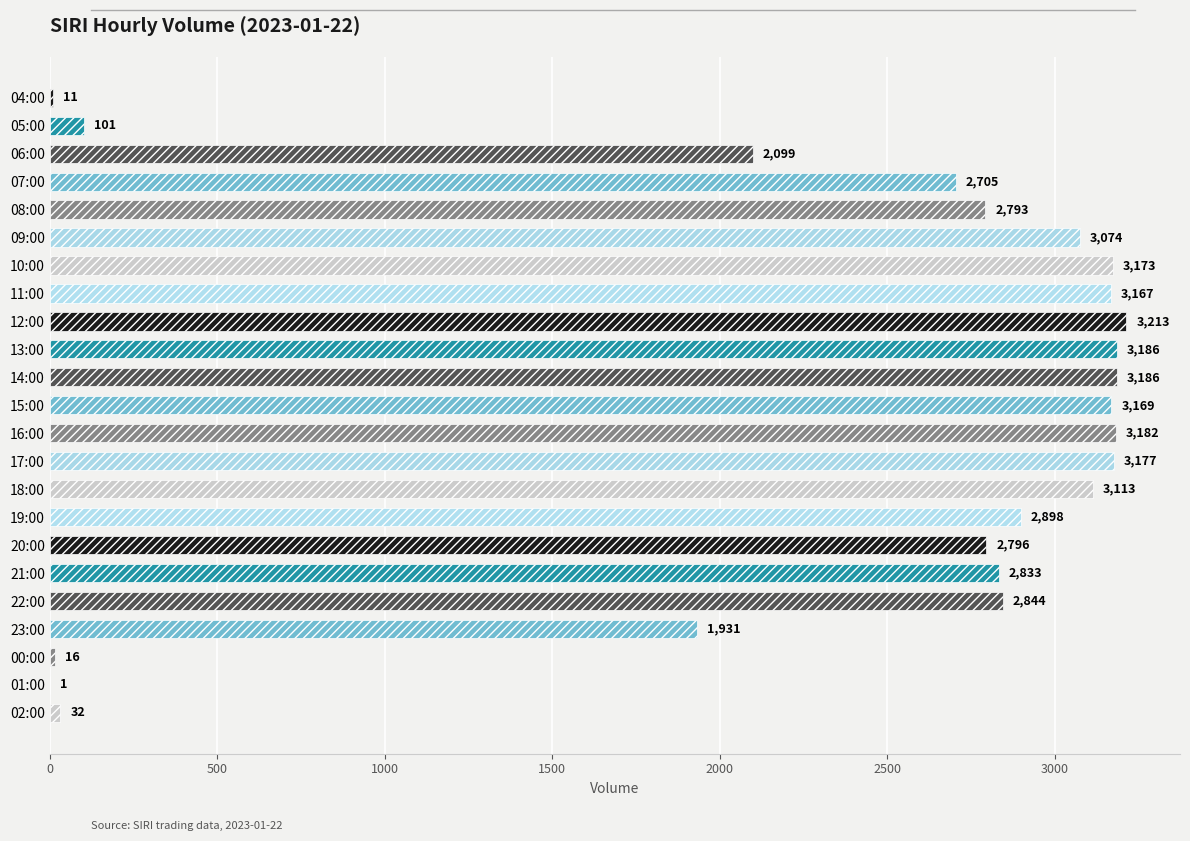

Are the bars horizontal?

Yes